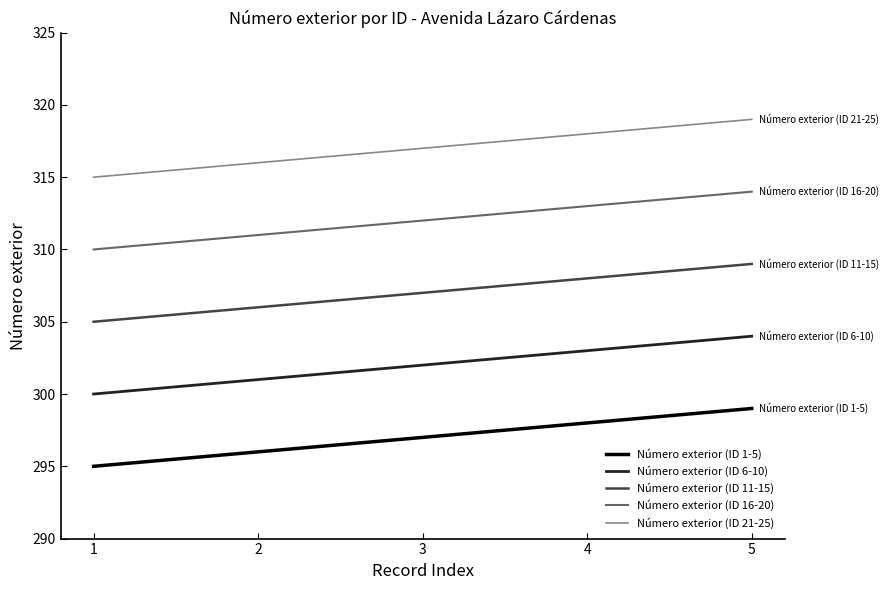

Reading left to right, extract all data points from this chart.

Número exterior (ID 1-5): 295	296	297	298	299
Número exterior (ID 6-10): 300	301	302	303	304
Número exterior (ID 11-15): 305	306	307	308	309
Número exterior (ID 16-20): 310	311	312	313	314
Número exterior (ID 21-25): 315	316	317	318	319